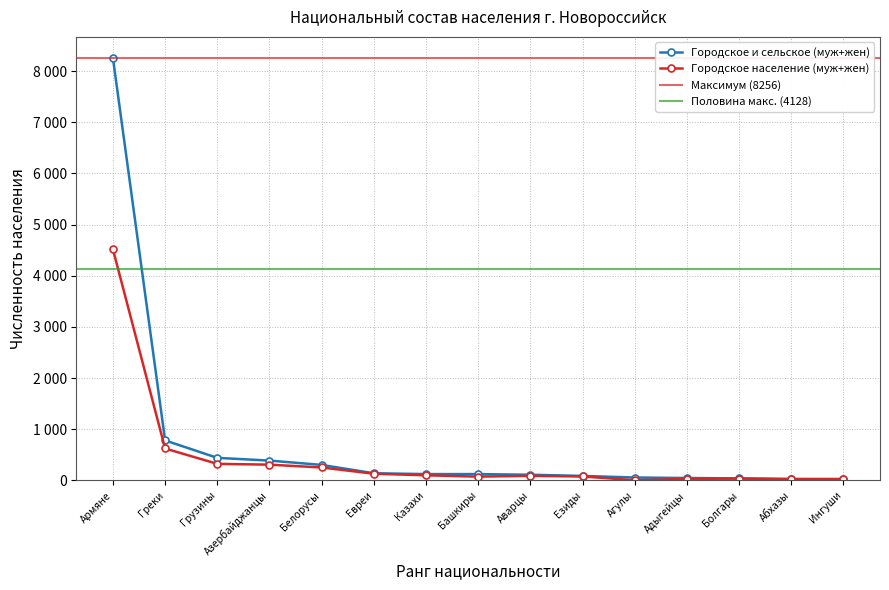

True or false: Городское население (муж+жен) and Городское и сельское (муж+жен) intersect in this chart.

False